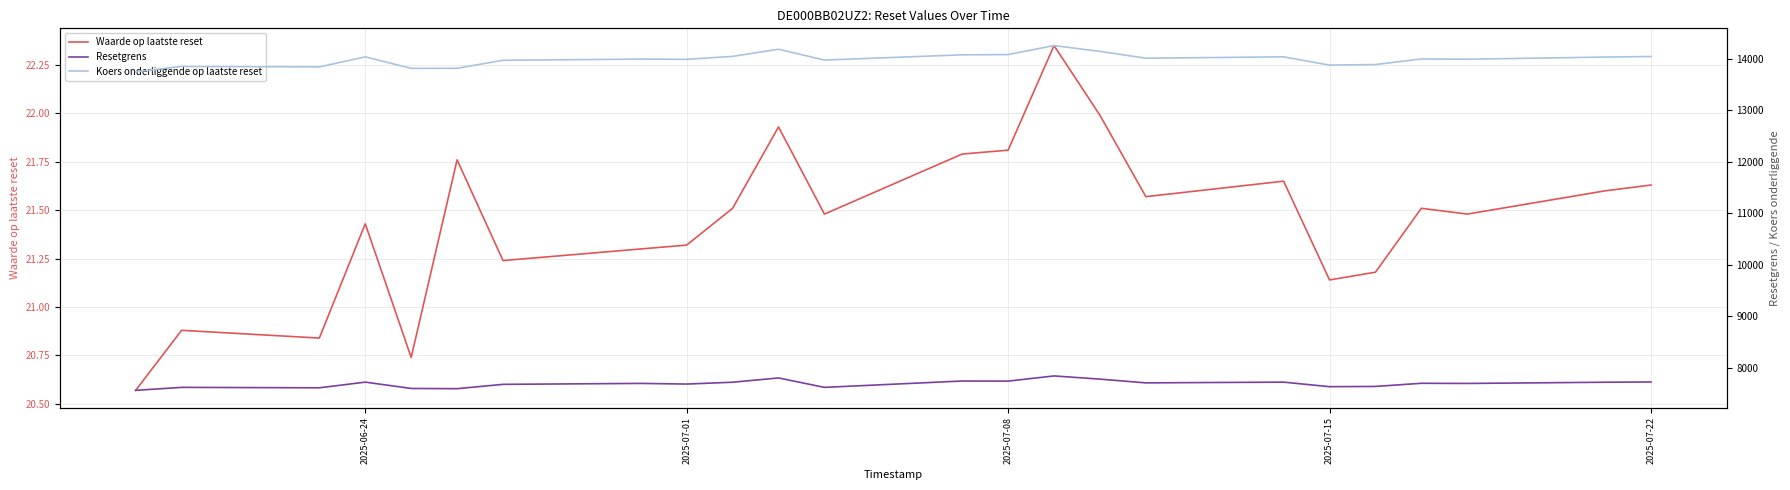

Does the chart display data point markers on the line(s)?

No